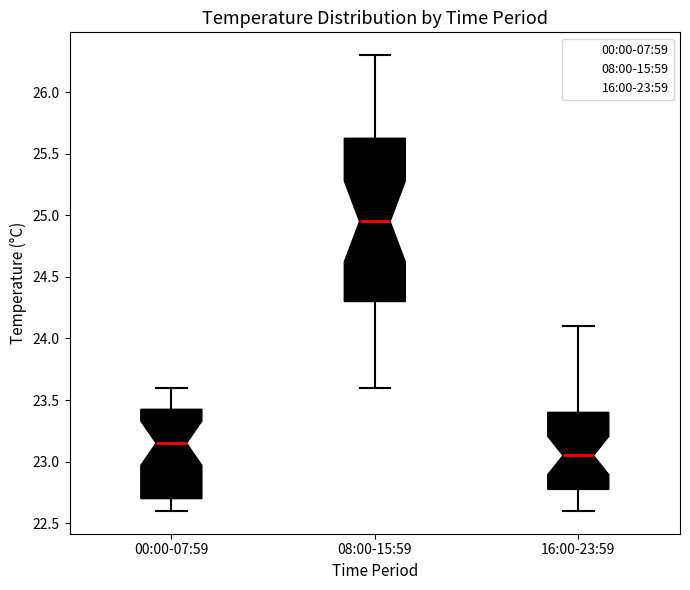

Reading left to right, read every box against the y-axis: the position of its median line, the range the box covers, and the ends of its whiskers. The values are not printed on the chart, so give them approximately, as read against the axis.

00:00-07:59: median 23.15, box 22.70 to 23.45, whiskers 22.60 to 23.60
08:00-15:59: median 24.95, box 24.30 to 25.65, whiskers 23.60 to 26.30
16:00-23:59: median 23.05, box 22.80 to 23.40, whiskers 22.60 to 24.10